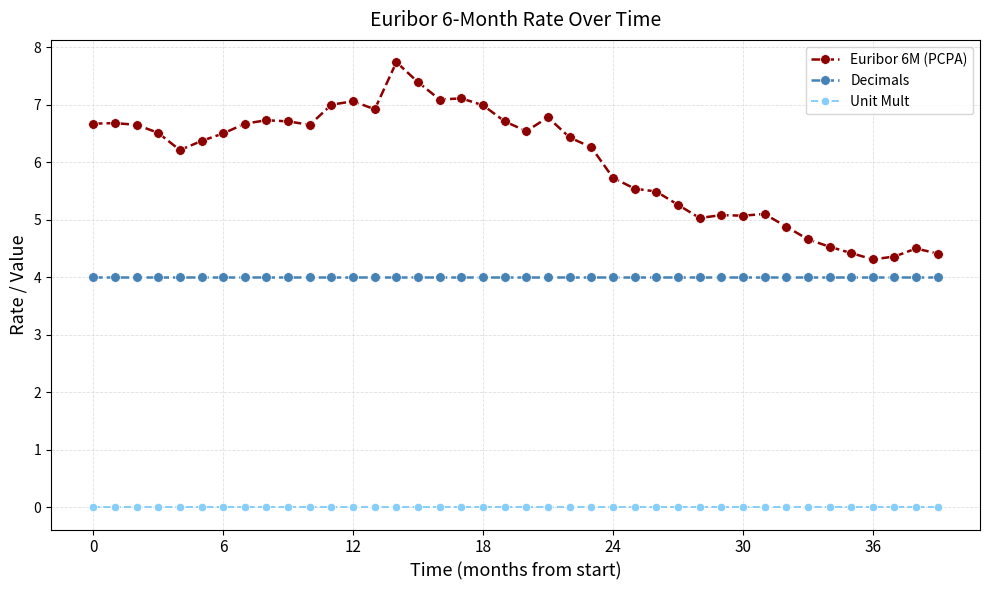

List the series in order of their overall mean, lowest first.

Unit Mult, Decimals, Euribor 6M (PCPA)